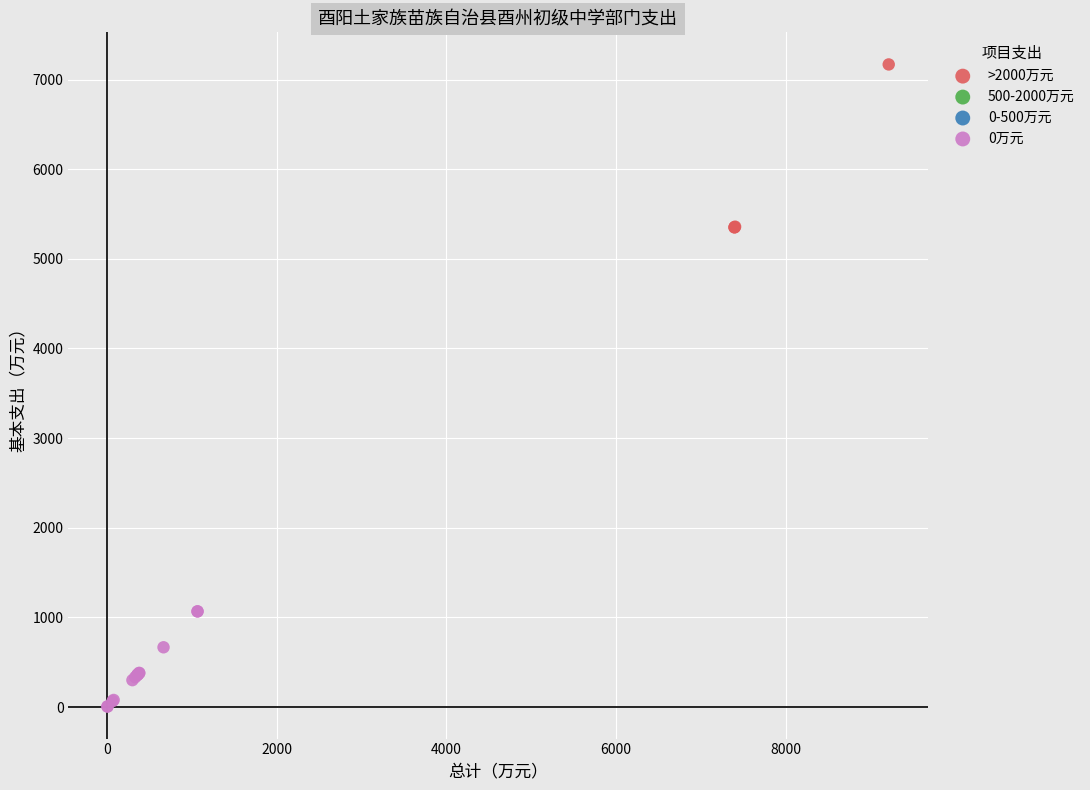

Which series has the largest Y range (max minus min)?

>2000万元